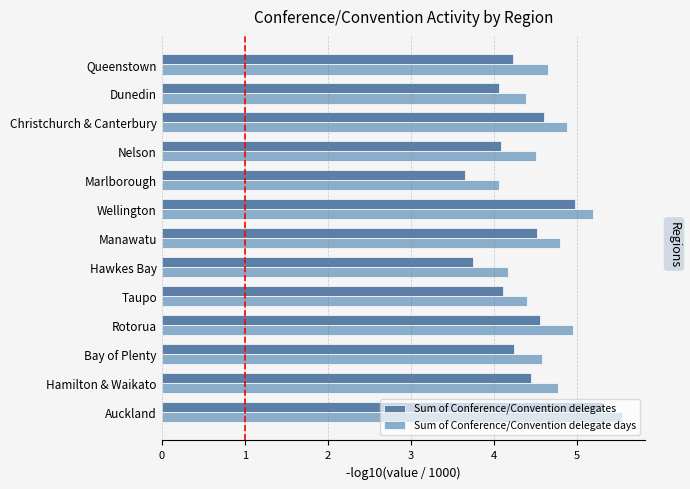

What is the average value of the Sum of Conference/Convention delegates series?

4.4